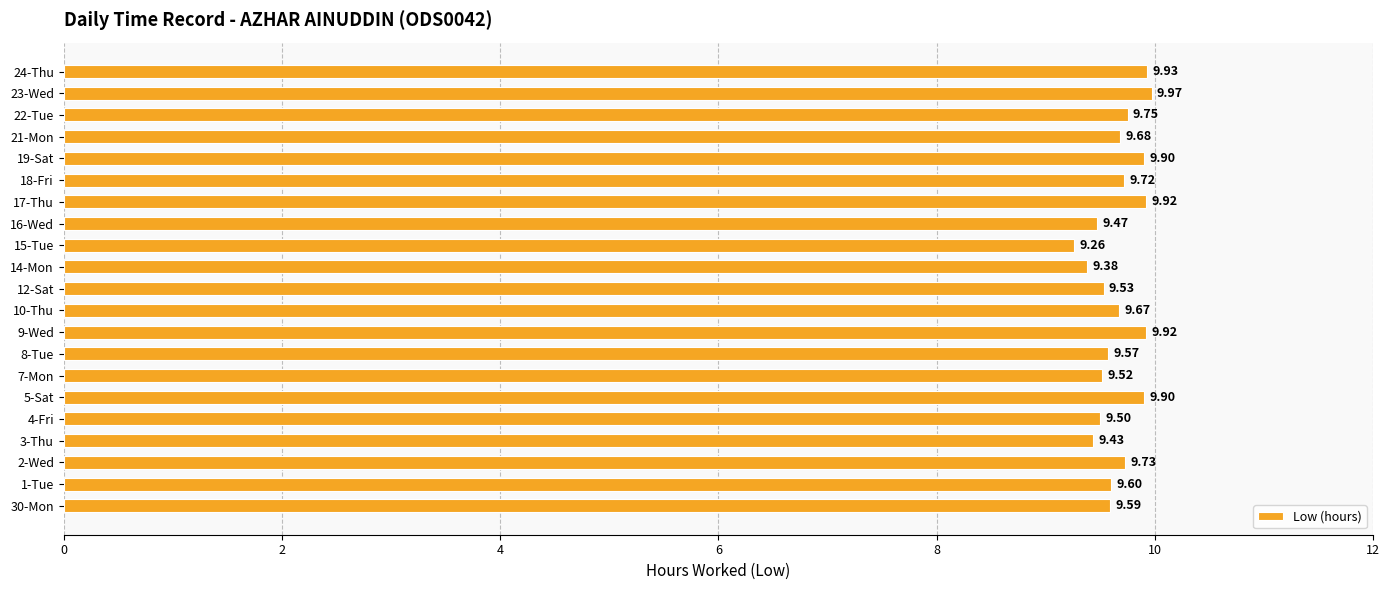

What is the average value?

9.7